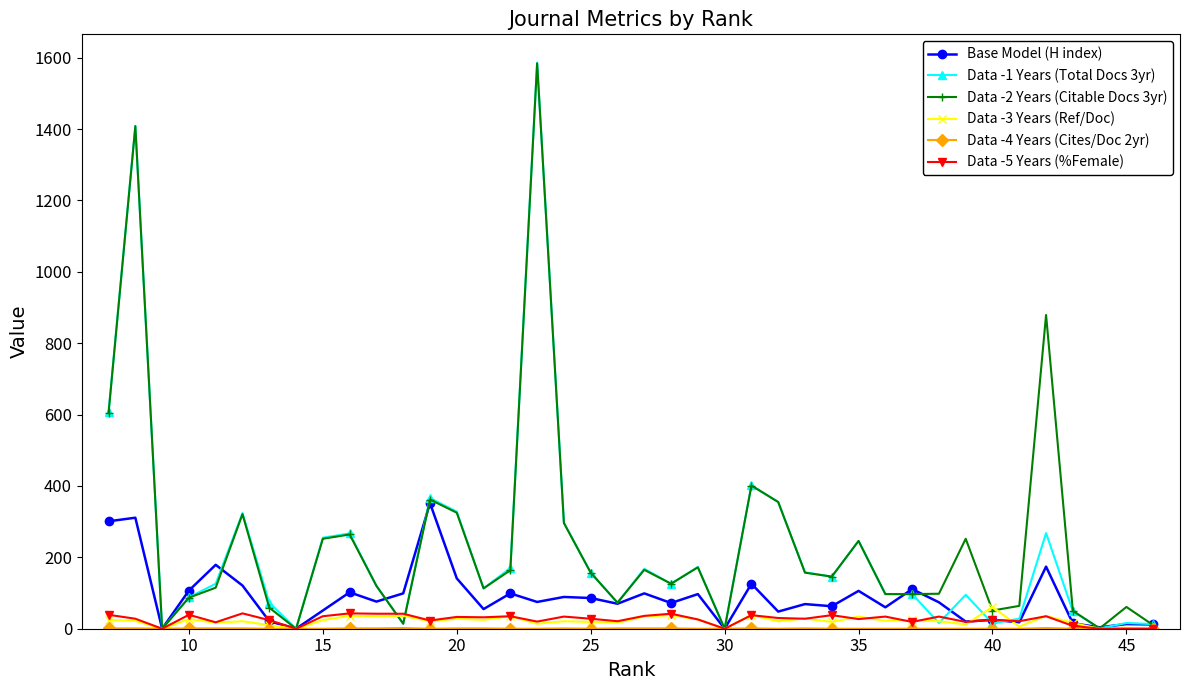

Which series has the largest range (max minus min)?

Data -1 Years (Total Docs 3yr)